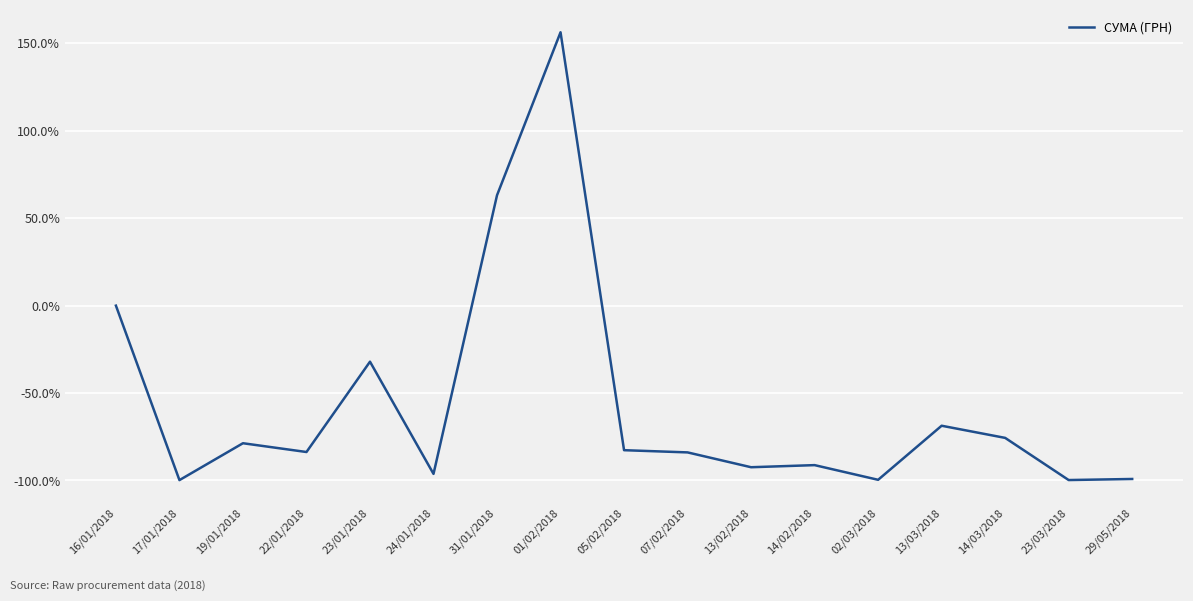

Is this an area chart (filled region under the line)?

No